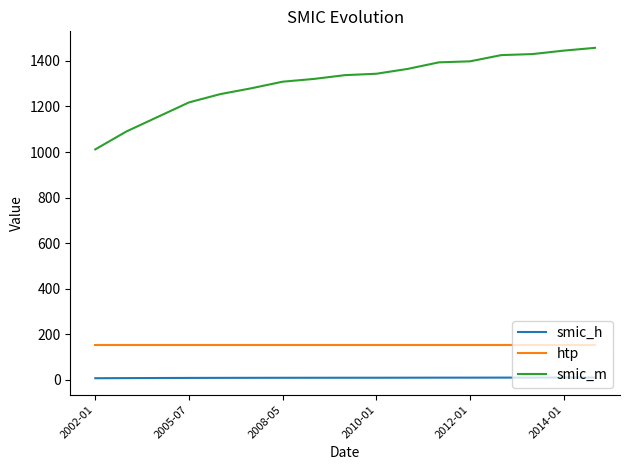

What is the difference between the maximum and minimum values in the smic_m series?

445.9